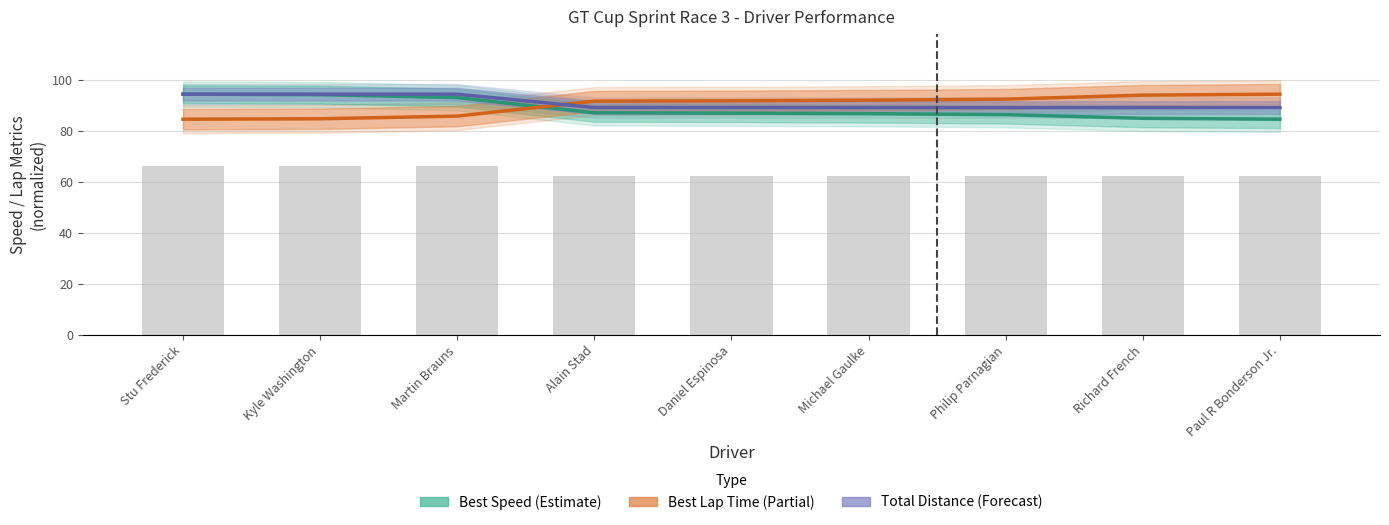

Which label corresponds to the largest value in the chart?

Stu Frederick